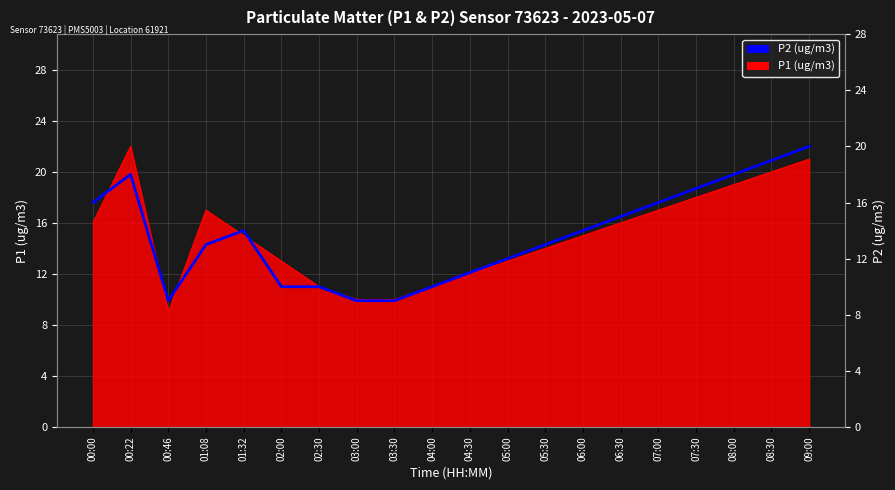

Rank the categories by value from lowest to highest.

00:46, 03:00, 03:30, 02:00, 02:30, 04:00, 04:30, 05:00, 01:08, 05:30, 01:32, 06:00, 06:30, 00:00, 07:00, 07:30, 00:22, 08:00, 08:30, 09:00